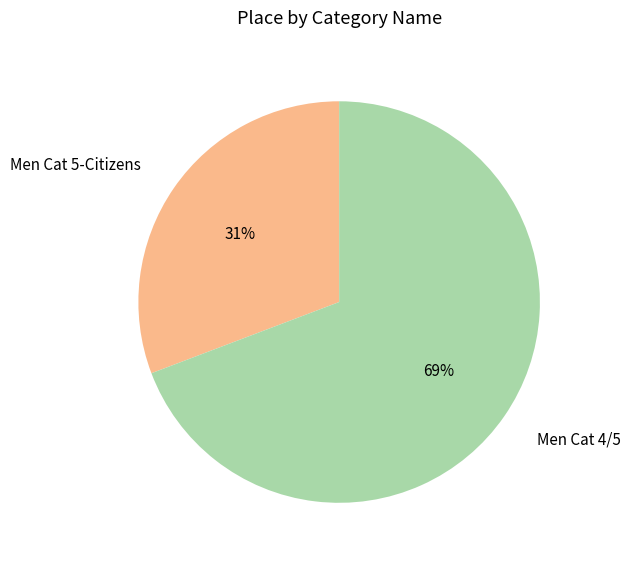

Do Men Cat 4/5 and Men Cat 5-Citizens together represent more than half of the pie?

Yes